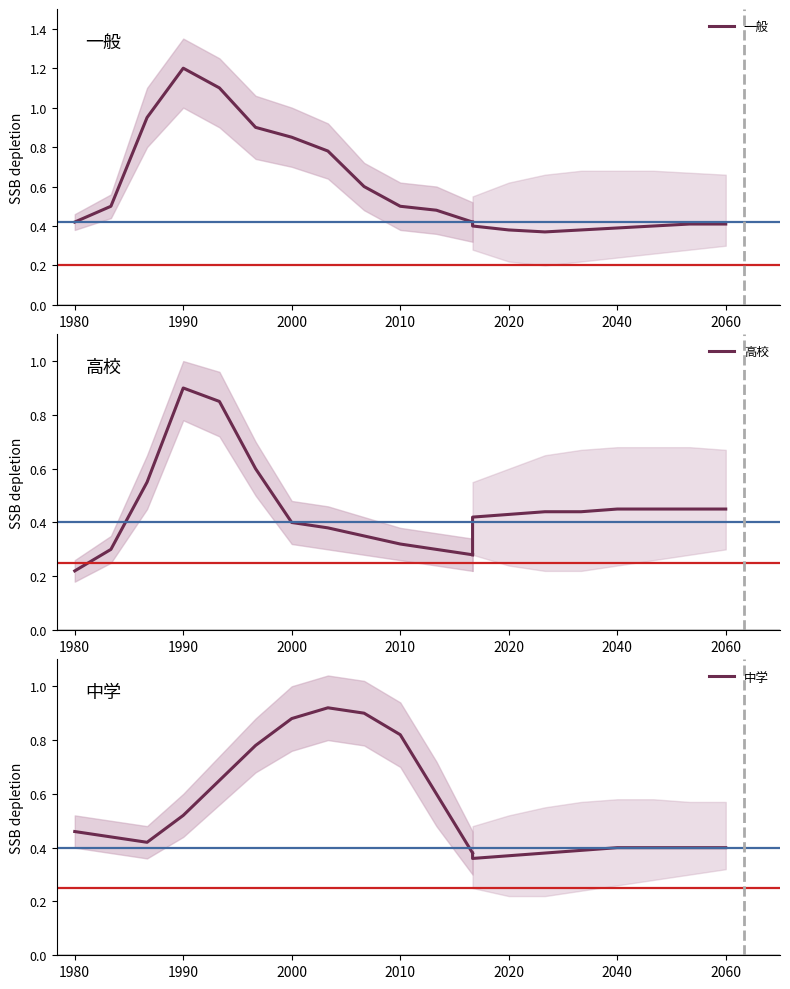

Which has a higher value, 2000 or 1980?

2000